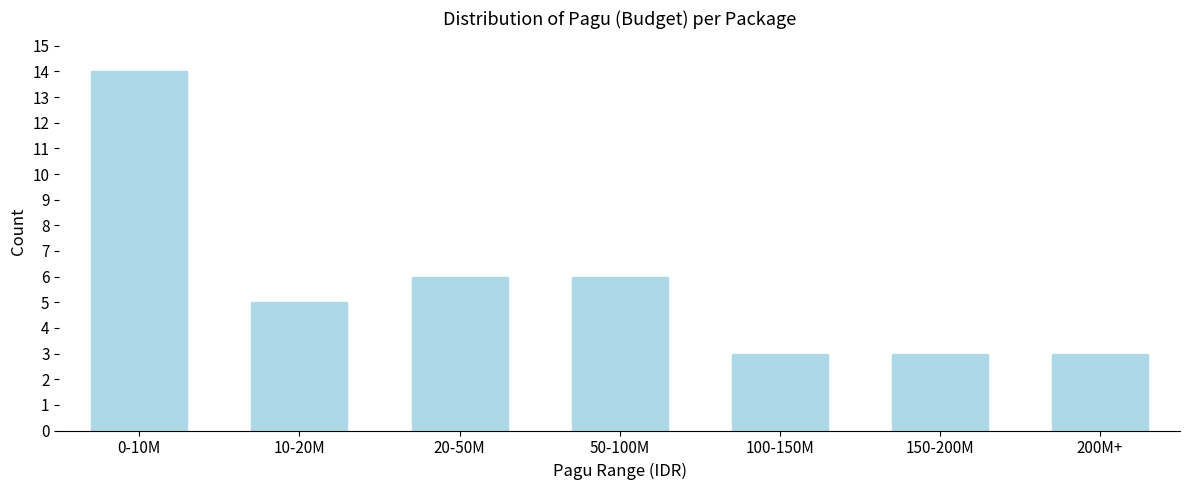

Reading left to right, list all the values displayed in this chart.

0-10M=14	10-20M=5	20-50M=6	50-100M=6	100-150M=3	150-200M=3	200M+=3